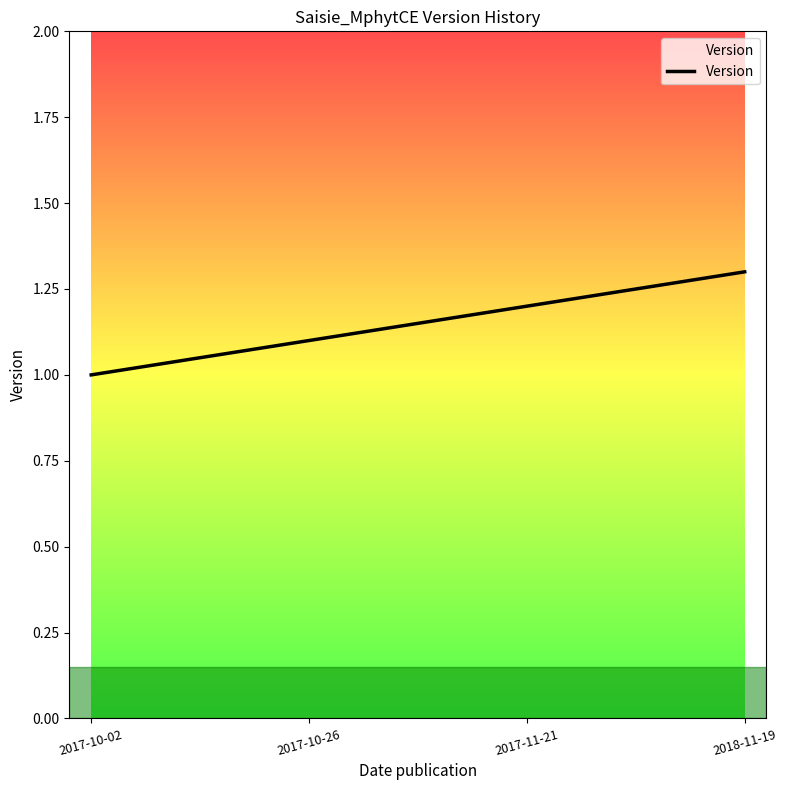

Reading right to left, list all the values displayed in this chart.

1.3	1.2	1.1	1.0